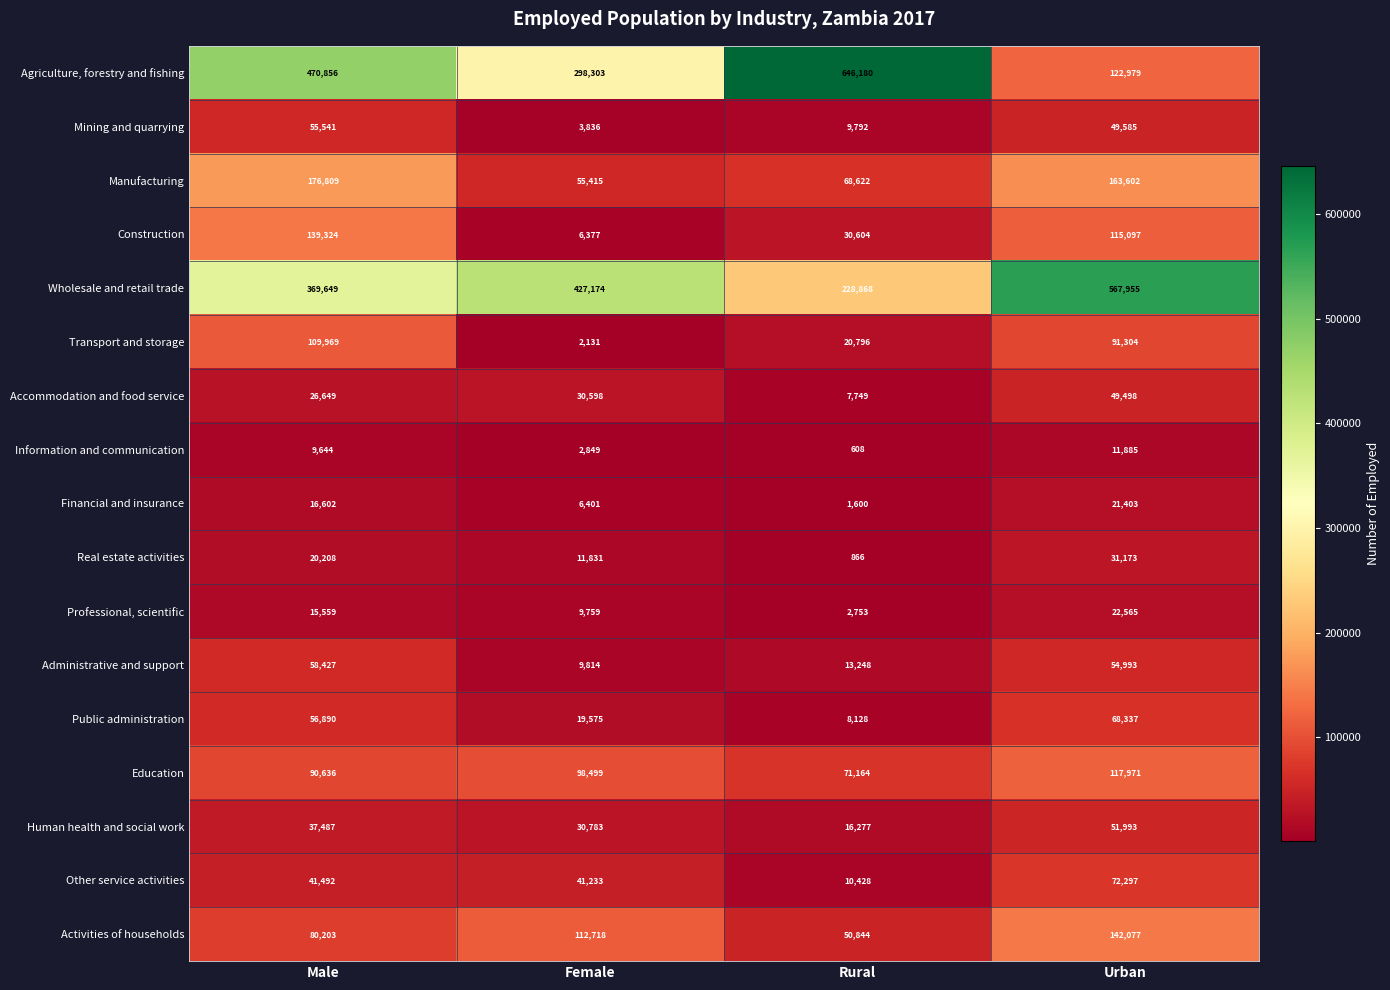

What is the average value of the Transport and storage series?

56050